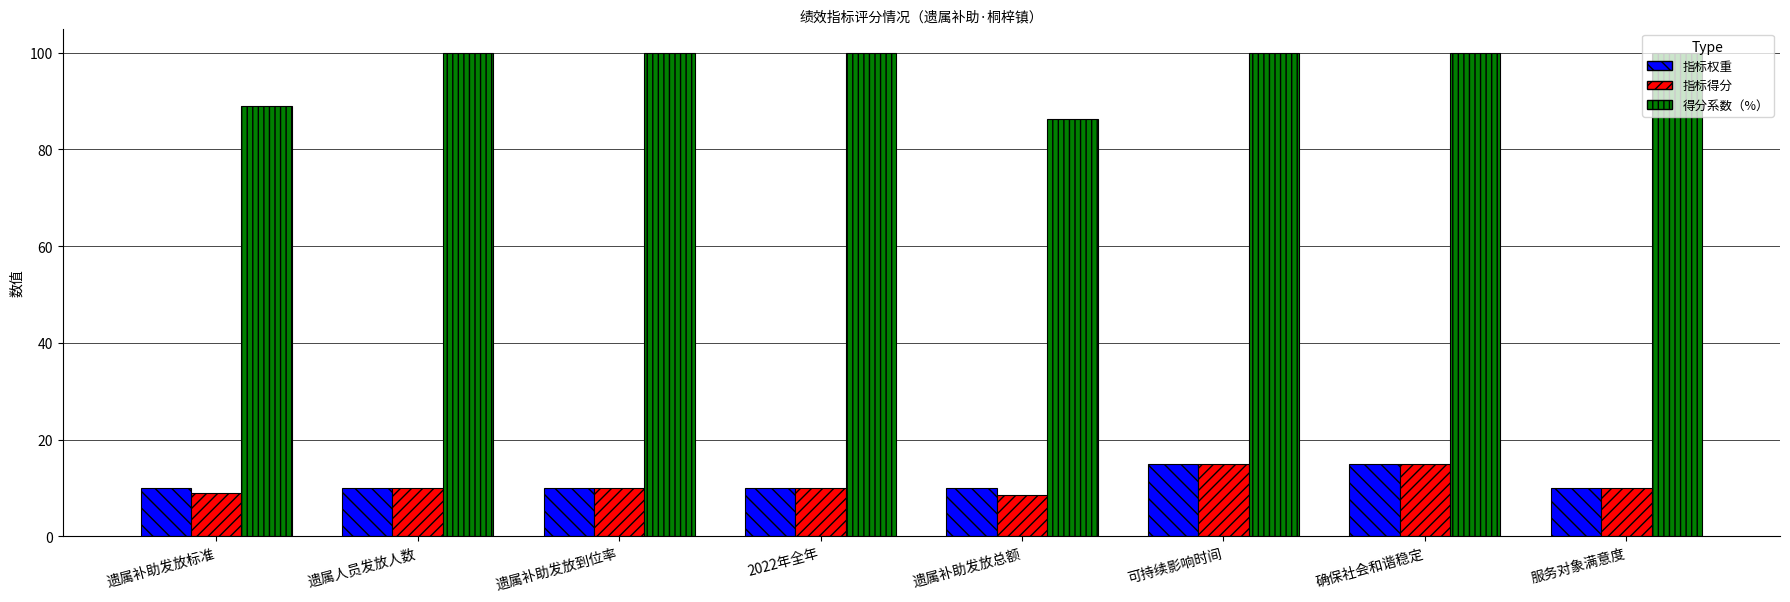

Read the 得分系数（%） value at 遗属补助发放标准.

89.0